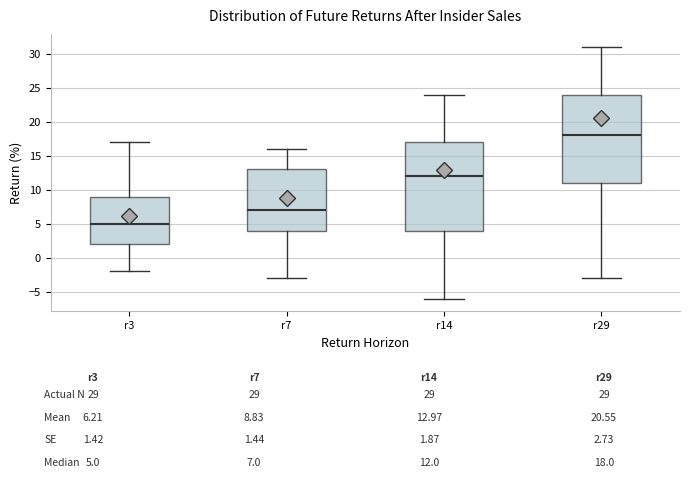

Reading left to right, transcribe this box plot: for each box, give where its median line is, the range the box spans, and where its two whiskers end, as read against the y-axis. The values are not printed on the chart, so give them approximately, as read against the axis.

r3: median 5, box 2 to 9, whiskers -2 to 17
r7: median 7, box 4 to 13, whiskers -3 to 16
r14: median 12, box 4 to 17, whiskers -6 to 24
r29: median 18, box 11 to 24, whiskers -3 to 31